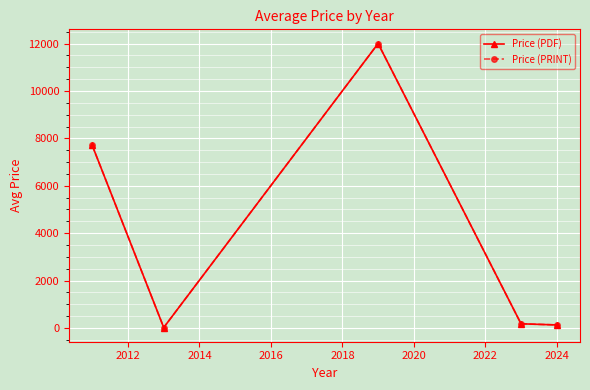

How many interior local peaks does the Price (PRINT) series have?

1